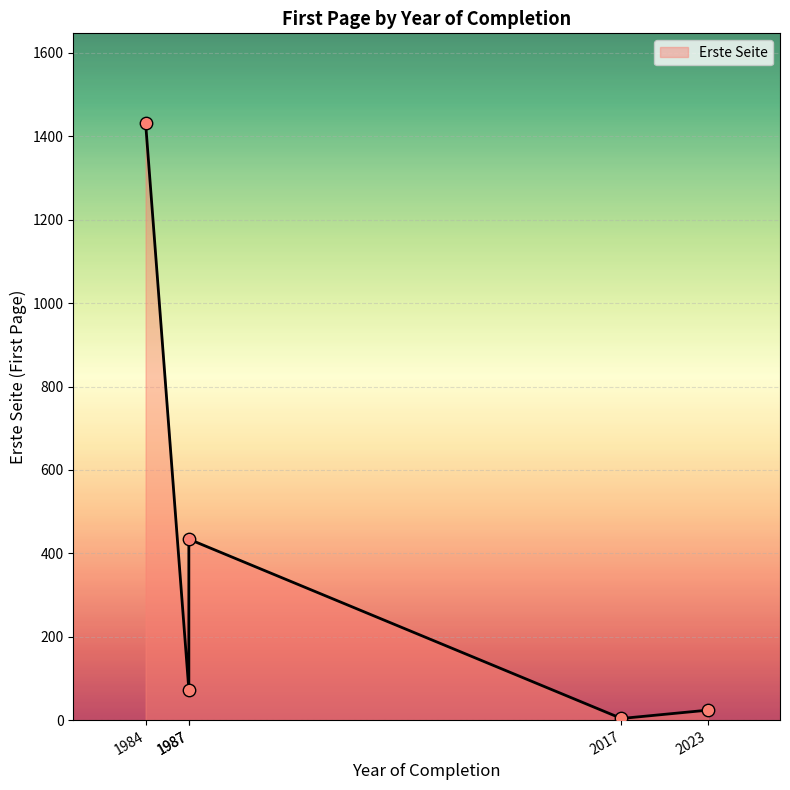

Which has a higher value, 1984 or 1987?

1984